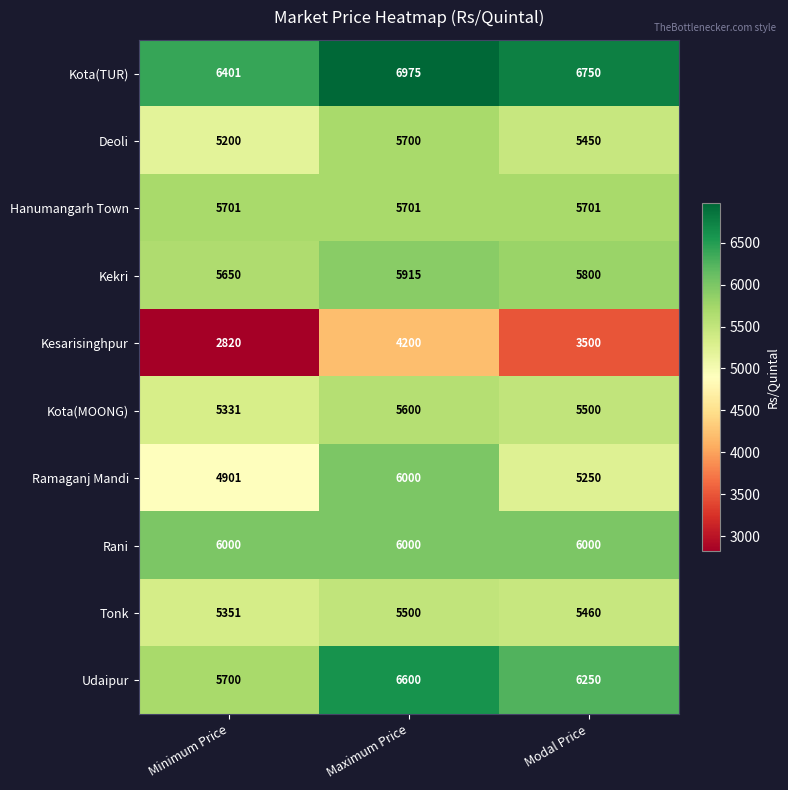

At which category is the sum across all series the highest?

Maximum Price